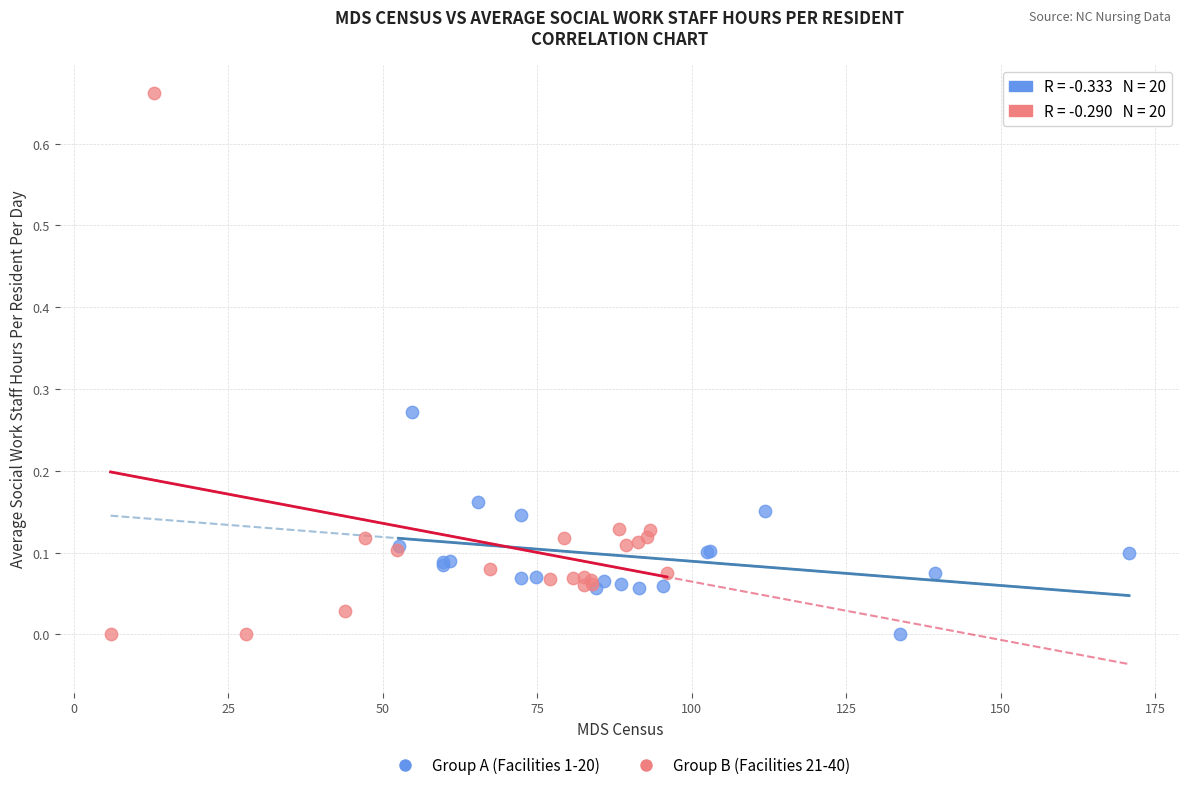

What are all the series names shown in the legend?

Group A (Facilities 1-20), Group B (Facilities 21-40)